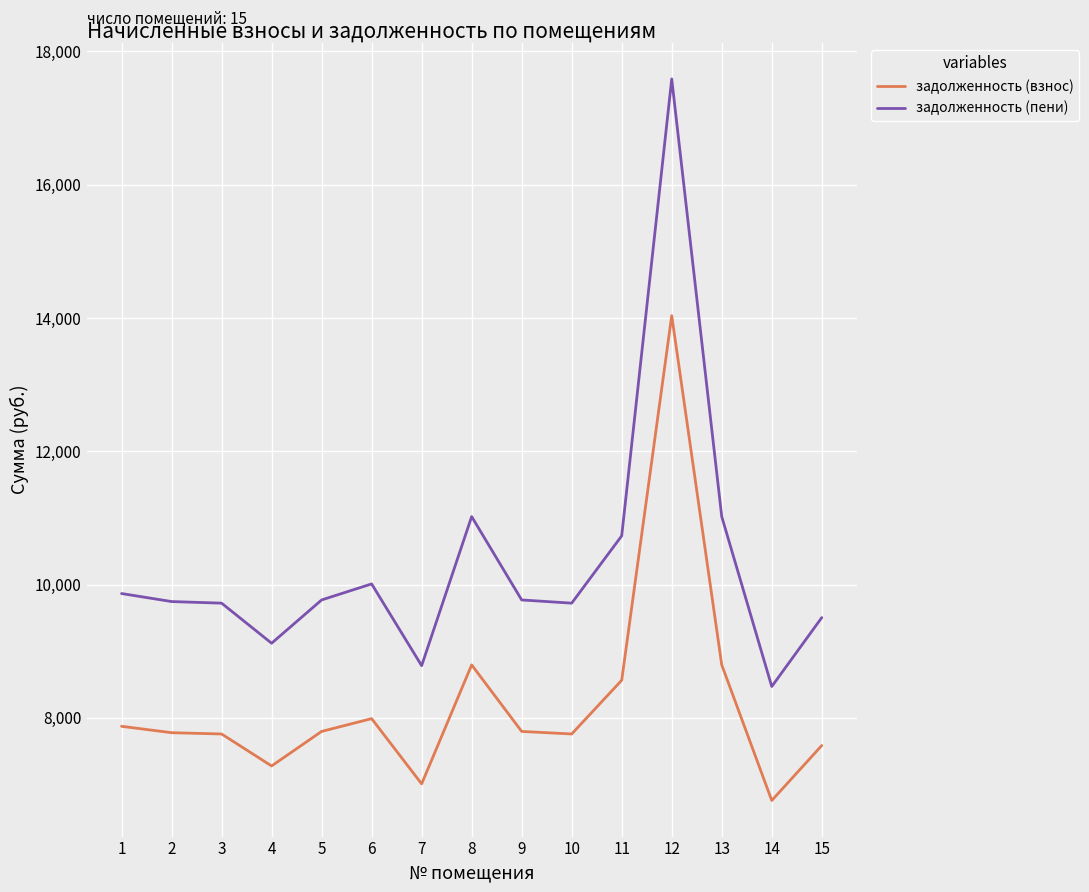

The value of задолженность (пени) at 9 is 9768.4. True or false?

True